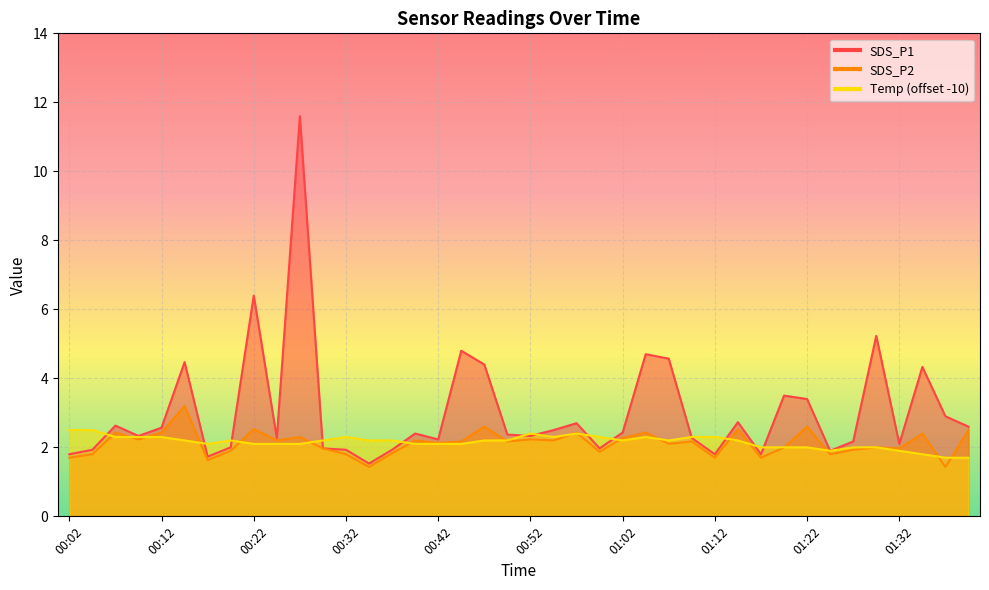

Is it true that SDS_P1 equals 1.1 at 00:04?

False